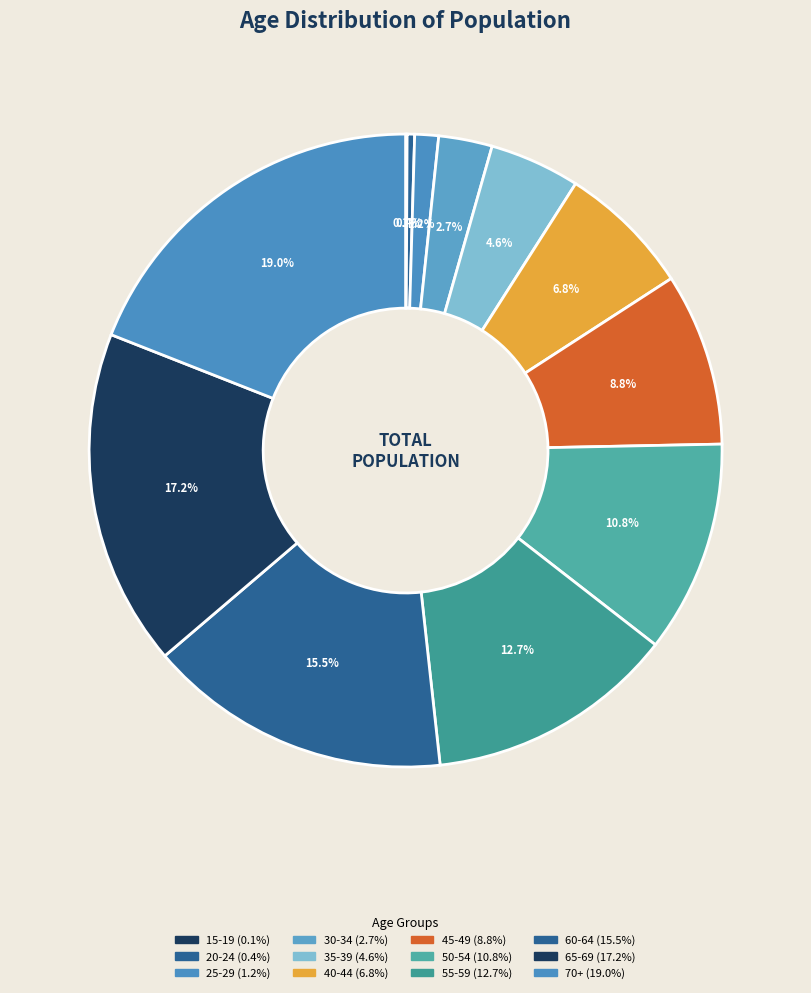

Count the number of slices in the pie.

12